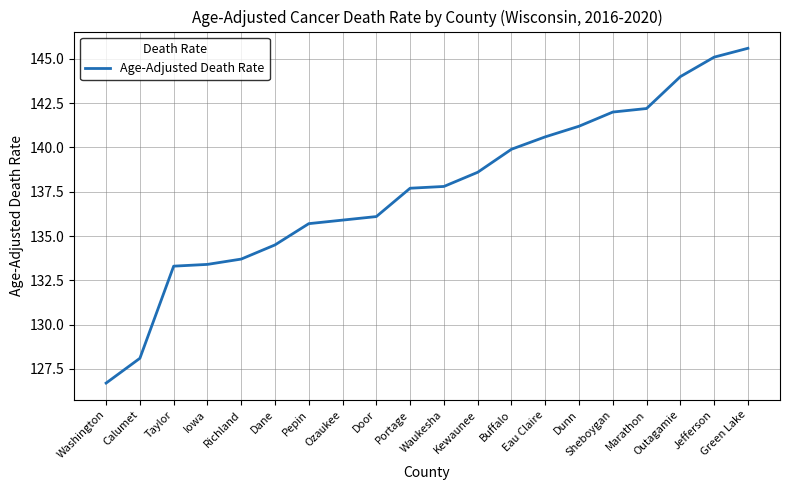

What is the difference between the maximum and minimum values?

18.9